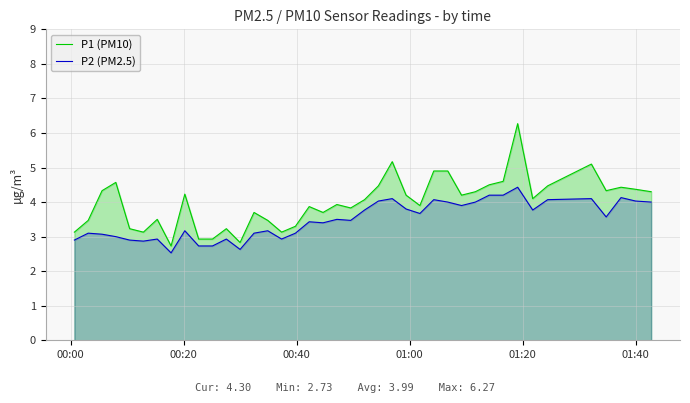

Which series has the widest spread of values?

P1 (PM10)